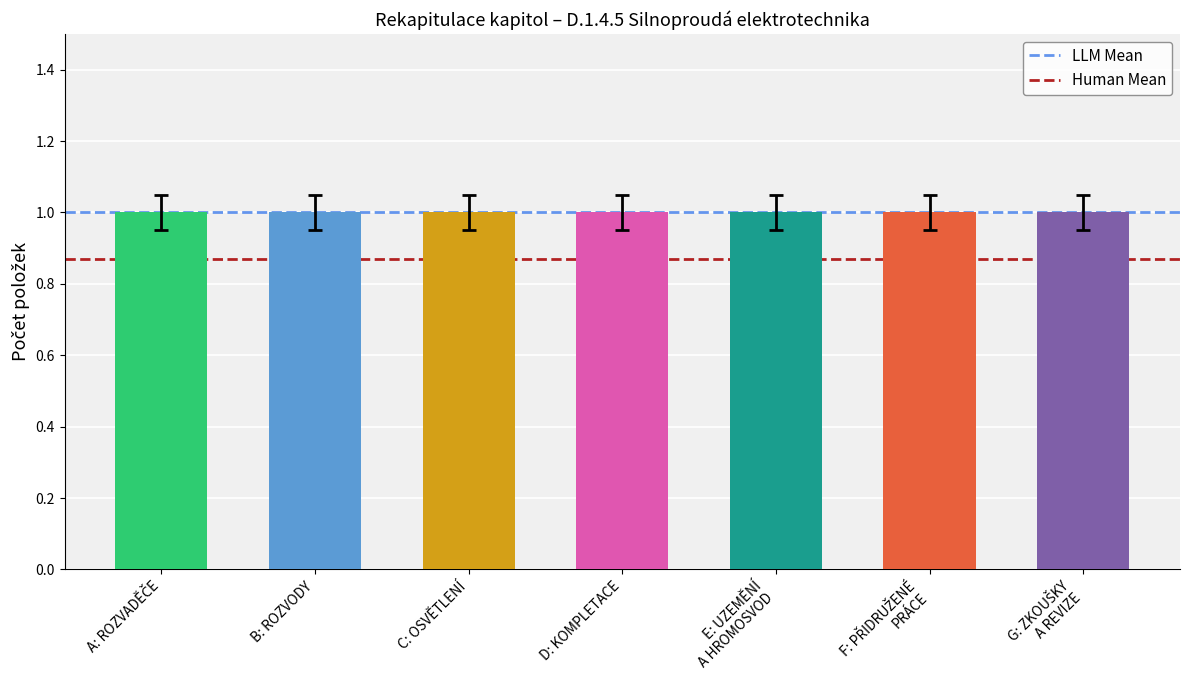

List the series in order of their overall mean, highest first.

LLM Mean, Human Mean